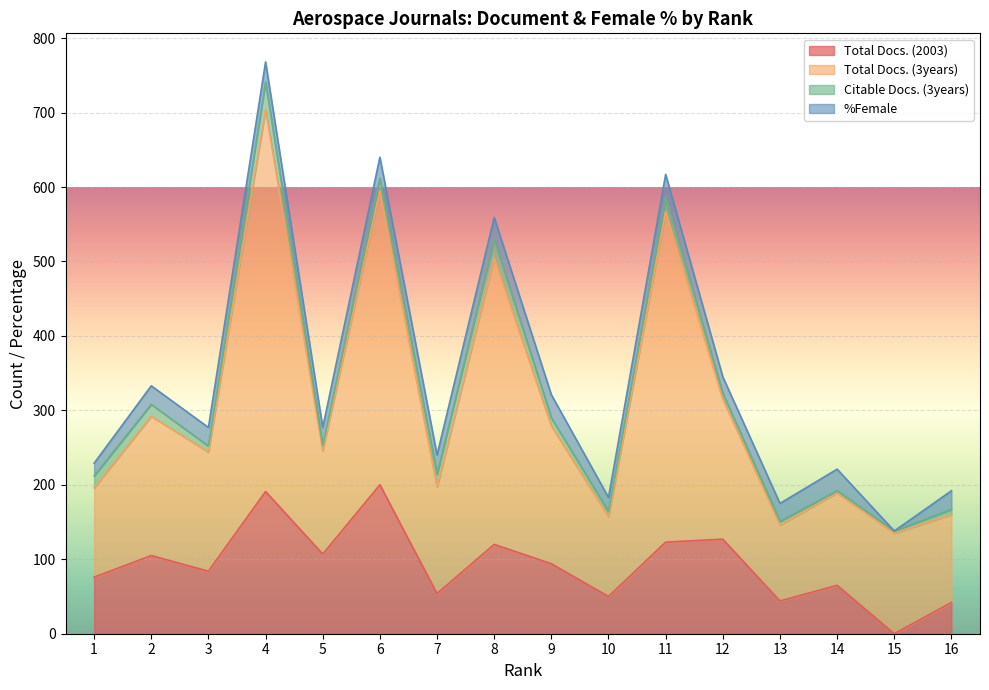

Which label corresponds to the largest value in the chart?

4